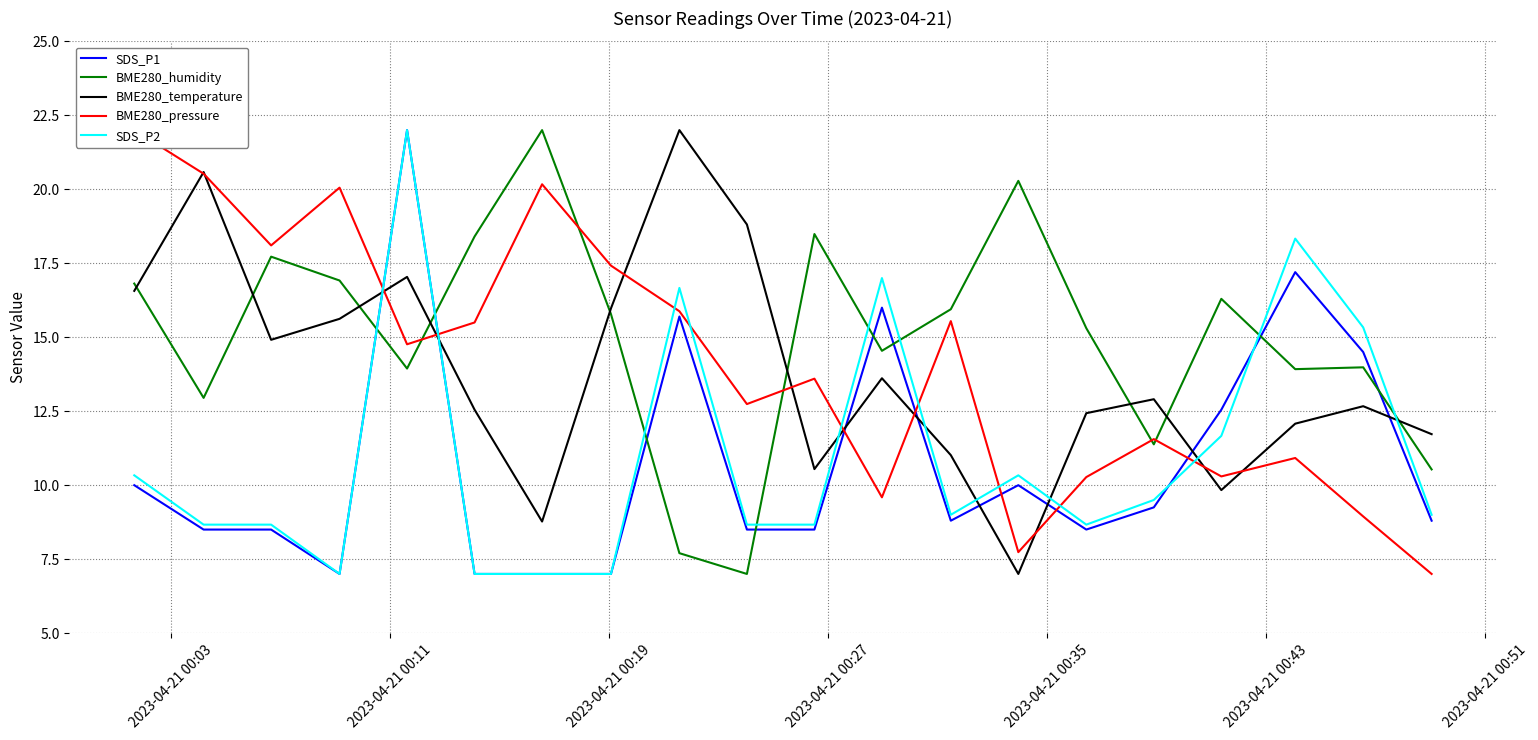

Reading right to left, extract all data points from this chart.

SDS_P1: 8.8	14.5	17.2	12.6	9.2	8.5	10.0	8.8	16.0	8.5	8.5	15.7	7.0	7.0	7.0	22.0	7.0	8.5	8.5	10.0
BME280_humidity: 10.5	14.0	13.9	16.3	11.4	15.3	20.3	15.9	14.5	18.5	7.0	7.7	15.8	22.0	18.4	13.9	16.9	17.7	13.0	16.8
BME280_temperature: 11.7	12.7	12.1	9.8	12.9	12.4	7.0	11.0	13.6	10.5	18.8	22.0	16.0	8.8	12.6	17.0	15.6	14.9	20.6	16.6
BME280_pressure: 7.0	8.9	10.9	10.3	11.6	10.3	7.7	15.5	9.6	13.6	12.7	15.9	17.4	20.2	15.5	14.8	20.1	18.1	20.5	22.0
SDS_P2: 9.0	15.3	18.3	11.7	9.5	8.7	10.3	9.0	17.0	8.7	8.7	16.7	7.0	7.0	7.0	22.0	7.0	8.7	8.7	10.3